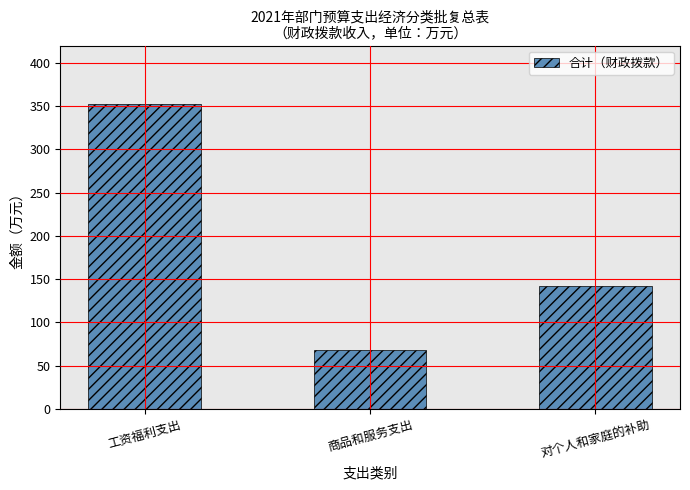

What is the greatest value displayed?

352.4